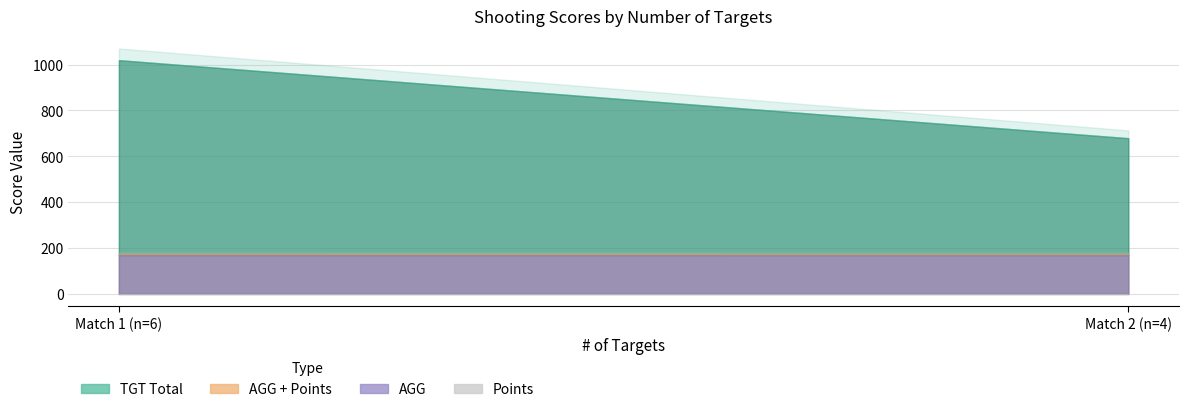

How many series are shown in this chart?

4